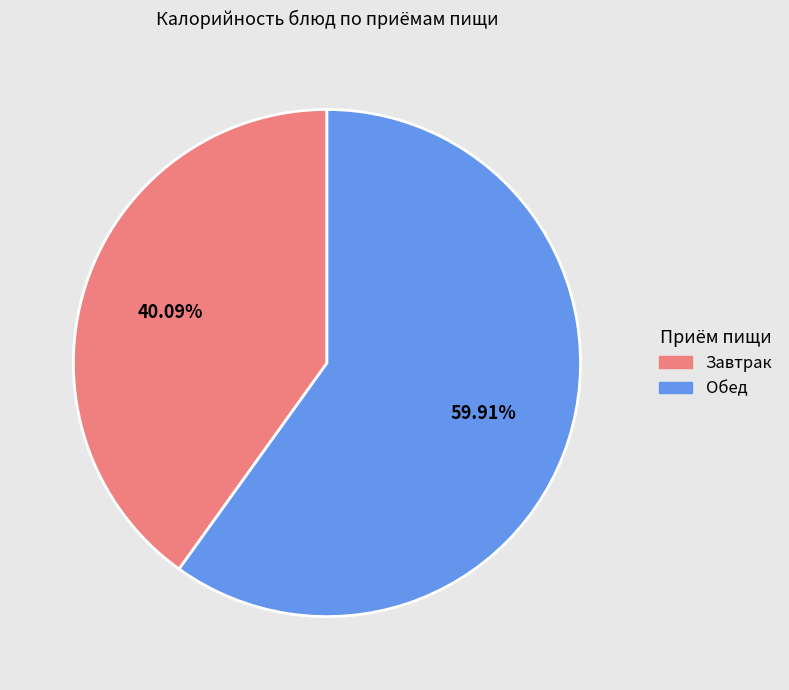

Does any single category account for the majority?

Yes